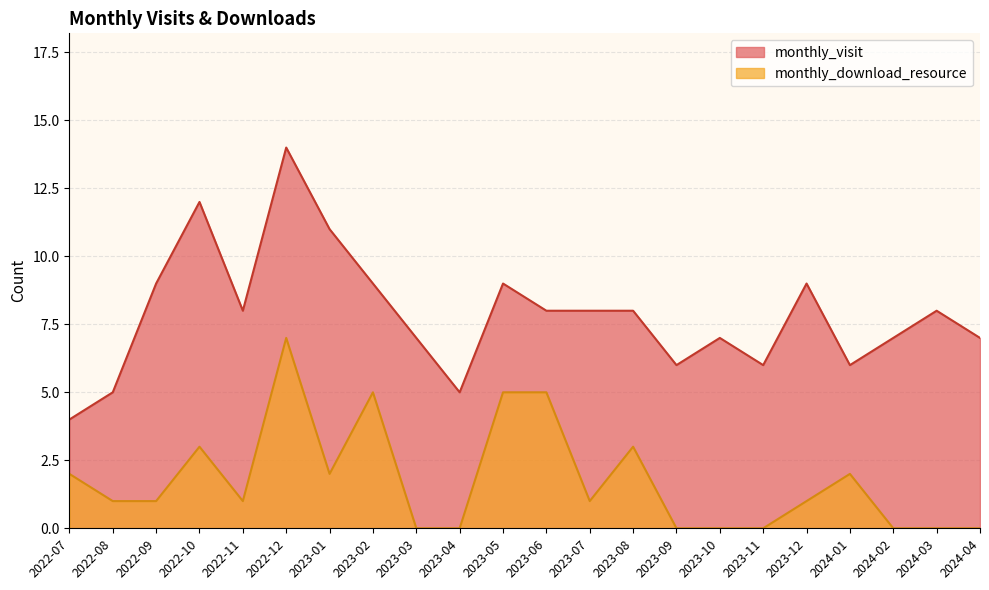

Reading left to right, transcribe all the data shown in this chart.

monthly_visit: 4	5	9	12	8	14	11	9	7	5	9	8	8	8	6	7	6	9	6	7	8	7
monthly_download_resource: 2	1	1	3	1	7	2	5	0	0	5	5	1	3	0	0	0	1	2	0	0	0